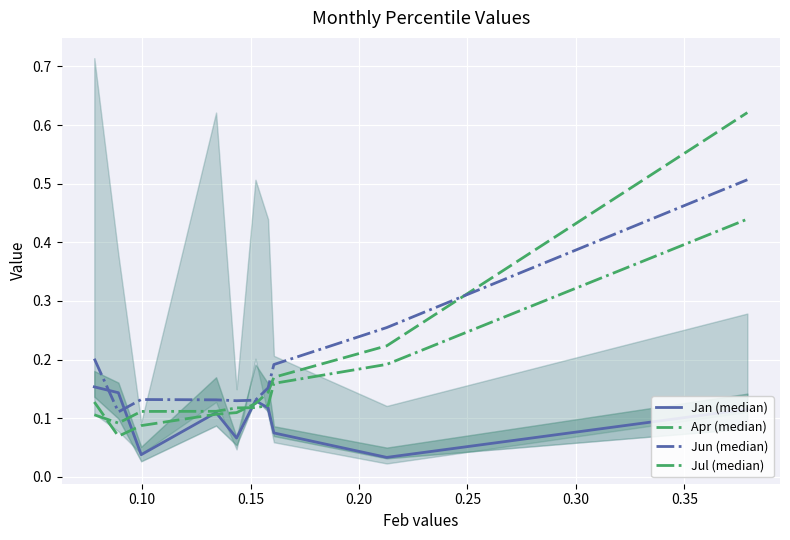

Which series has the largest range (max minus min)?

Apr (median)